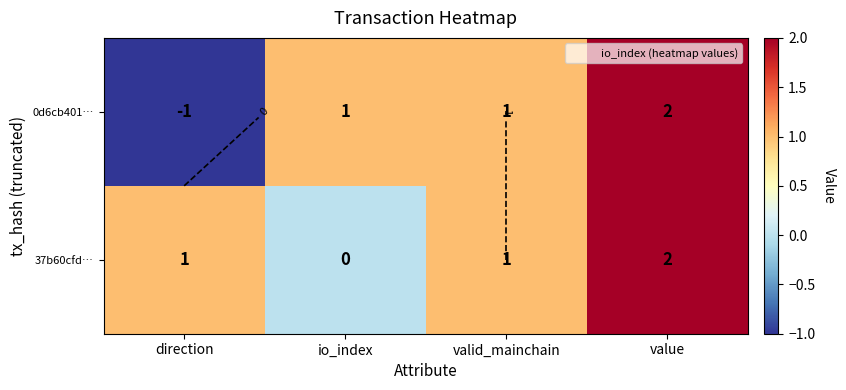

What is the maximum value for 37b60cfd…?

2